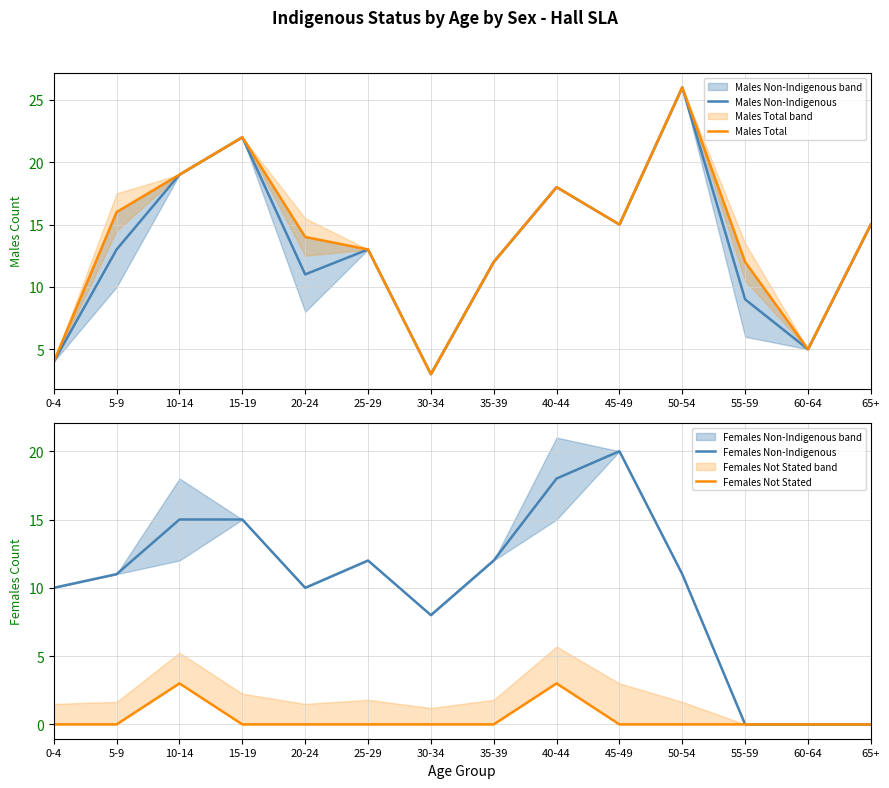

Which category has the highest value in the Females Non-Indigenous series?

45-49